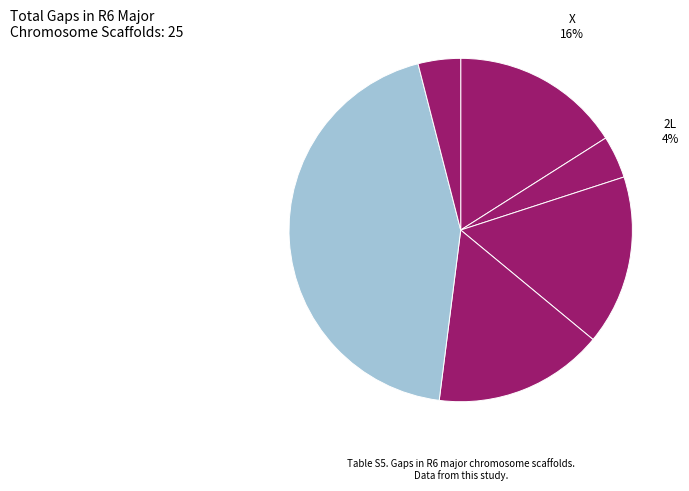

How many segments does this pie chart have?

6